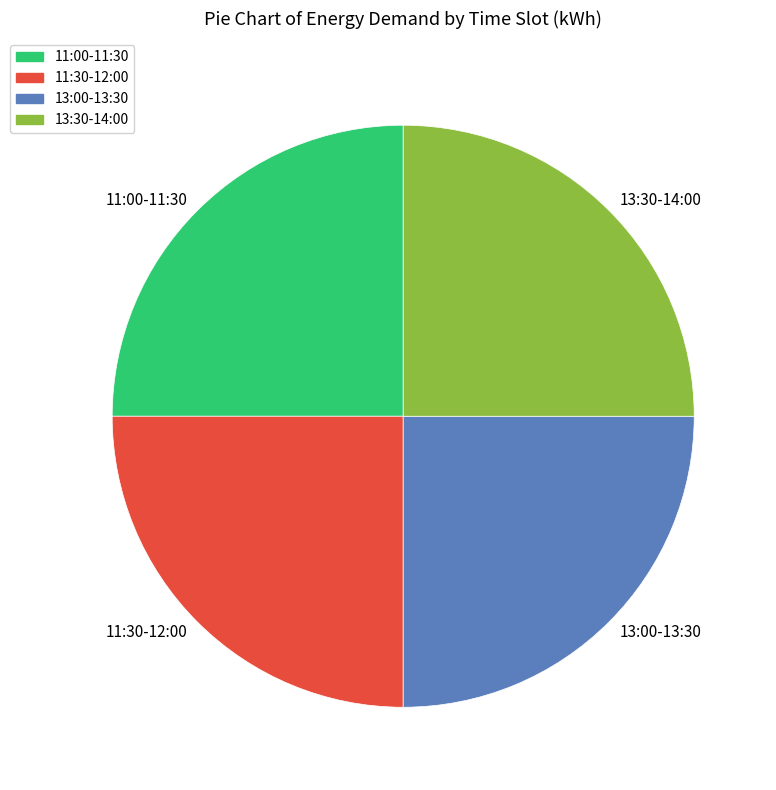

Does any single category account for the majority?

No